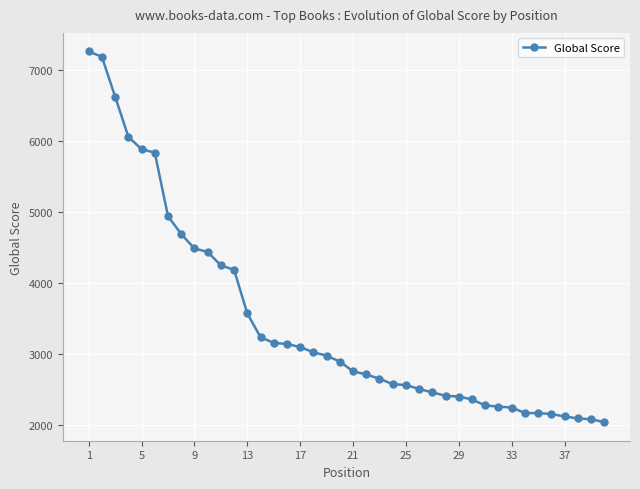

What is the average value?

3451